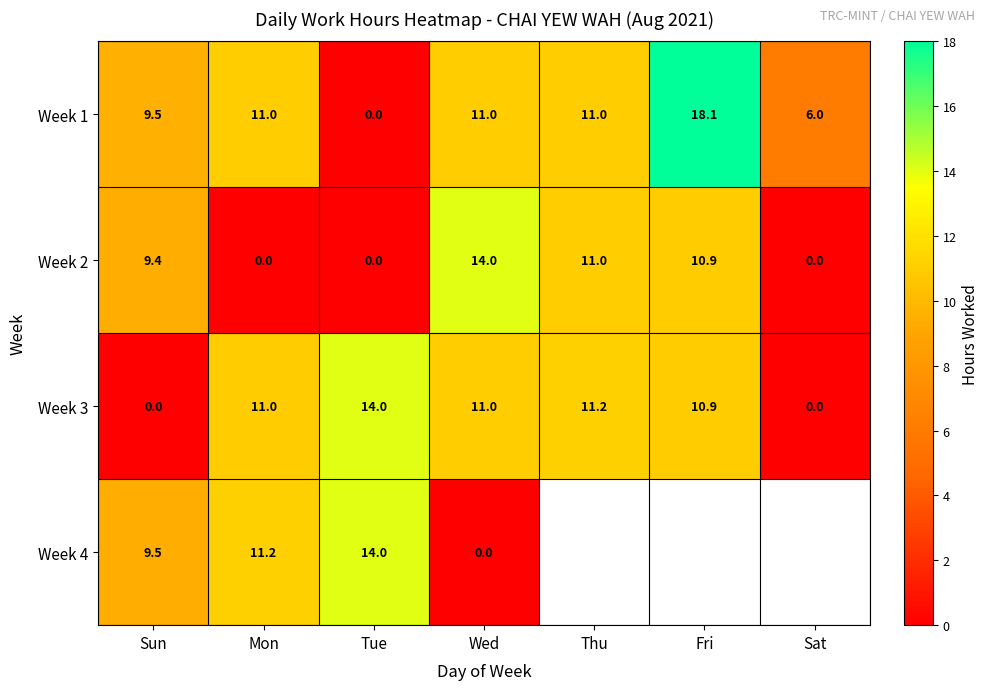

Which has a higher value, Sat or Tue?

Sat